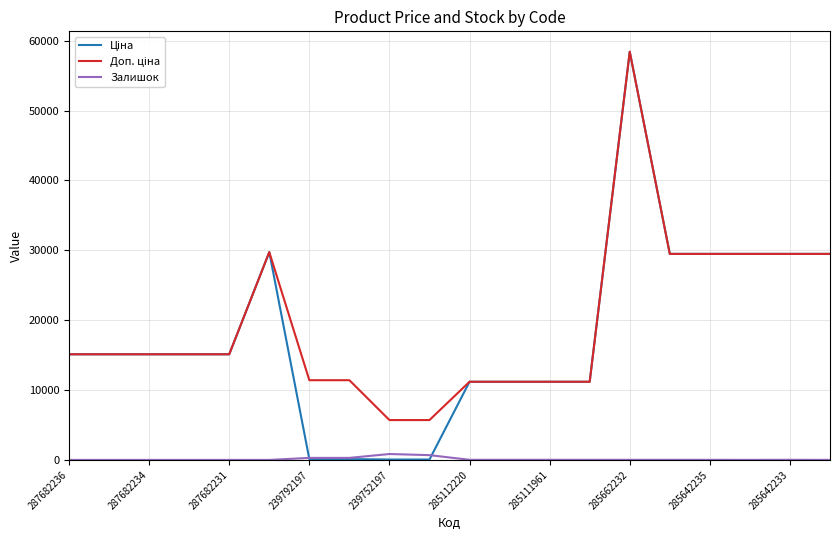

True or false: Ціна and Доп. ціна intersect in this chart.

False